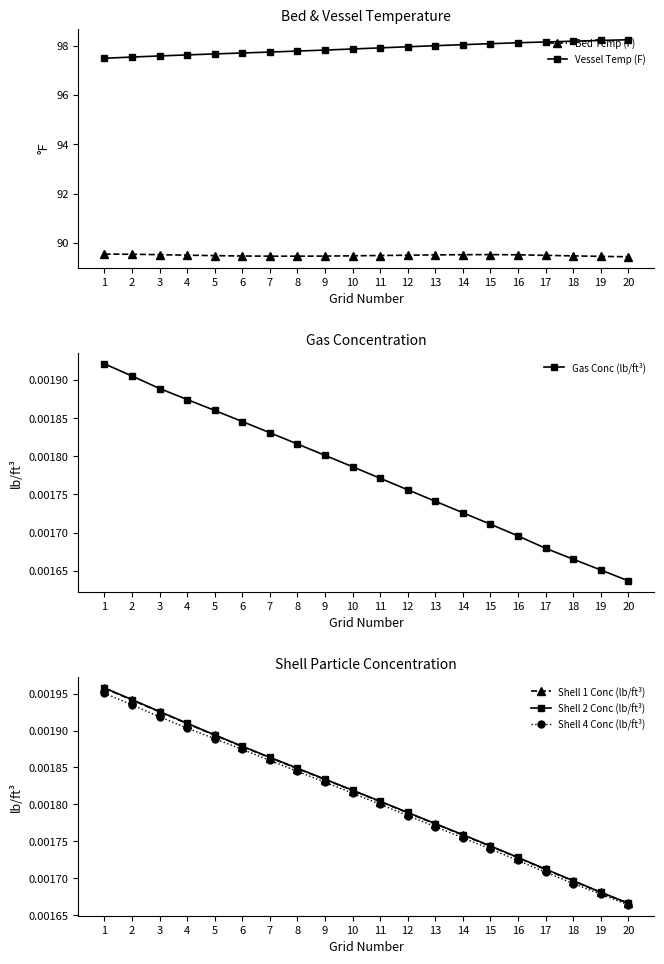

What are all the series names shown in the legend?

Bed Temp (F), Vessel Temp (F), Gas Conc (lb/ft³), Shell 1 Conc (lb/ft³), Shell 2 Conc (lb/ft³), Shell 4 Conc (lb/ft³)